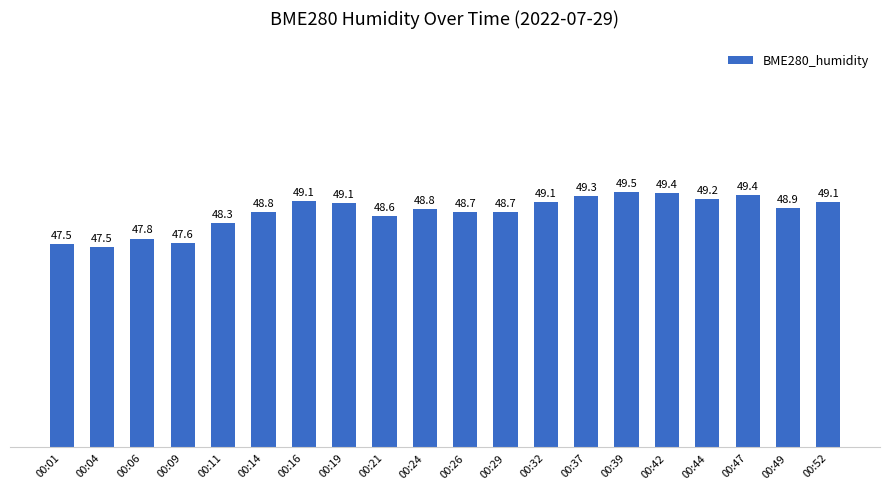

How many data points are less than 48?

4